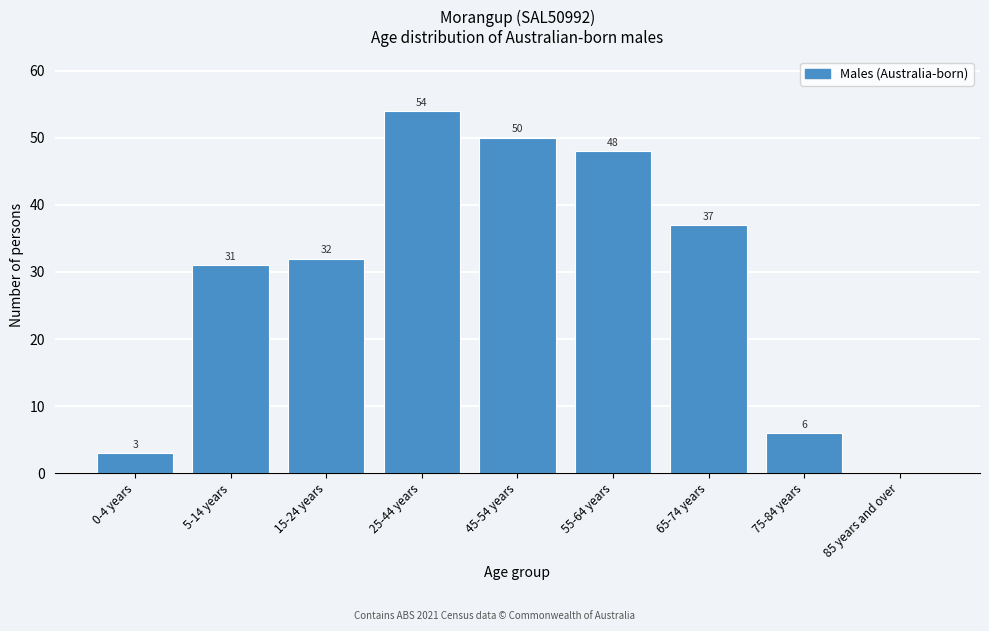

Reading right to left, what are all the values shown in this chart?

85 years and over=0	75-84 years=6	65-74 years=37	55-64 years=48	45-54 years=50	25-44 years=54	15-24 years=32	5-14 years=31	0-4 years=3